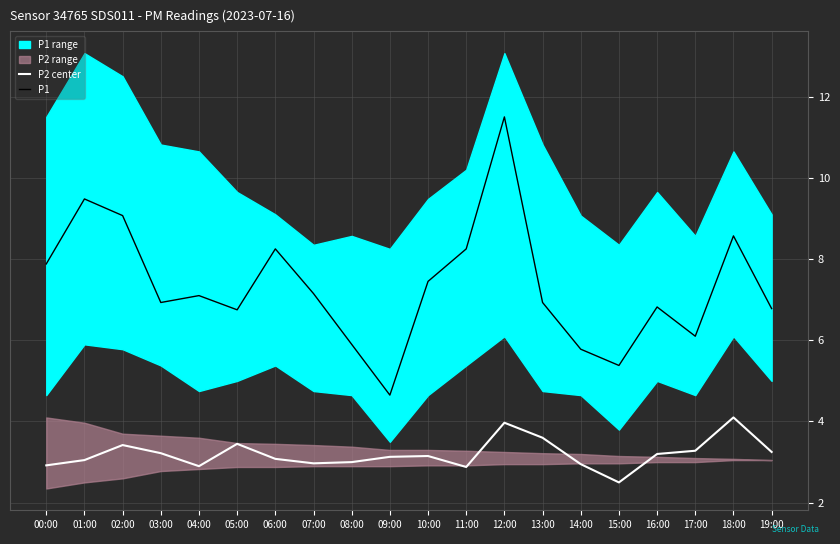

What is the label of the 3rd point from the right?

17:00